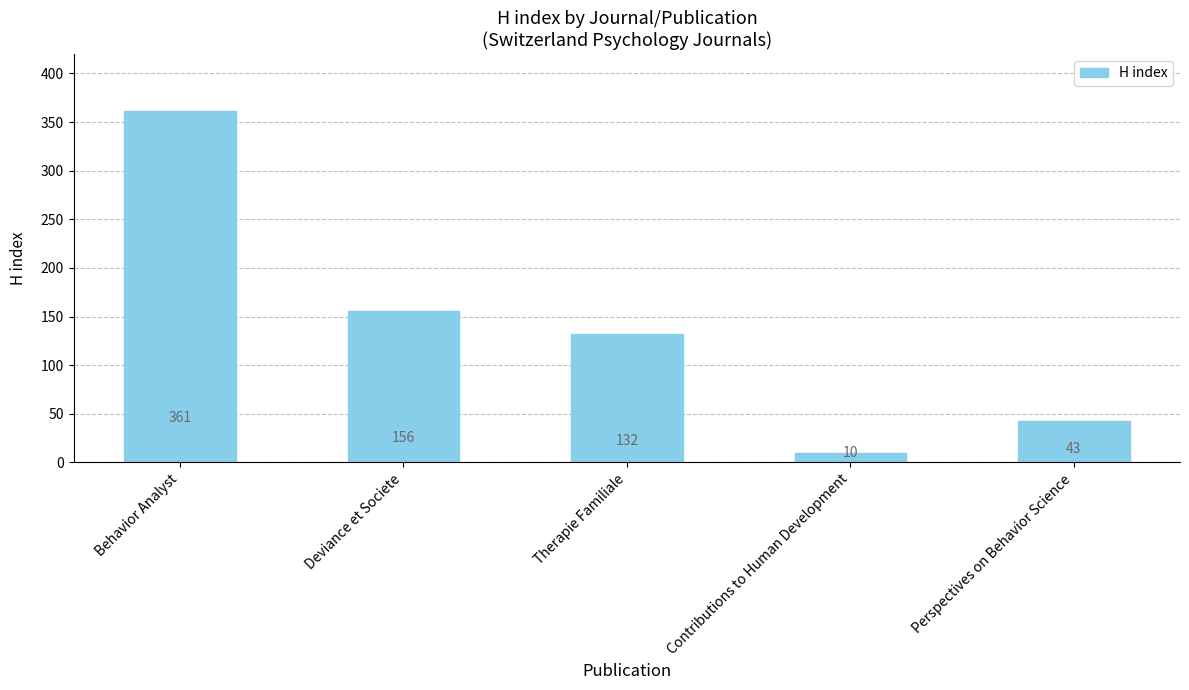

What is the sum of the values at Contributions to Human Development and Perspectives on Behavior Science?

53